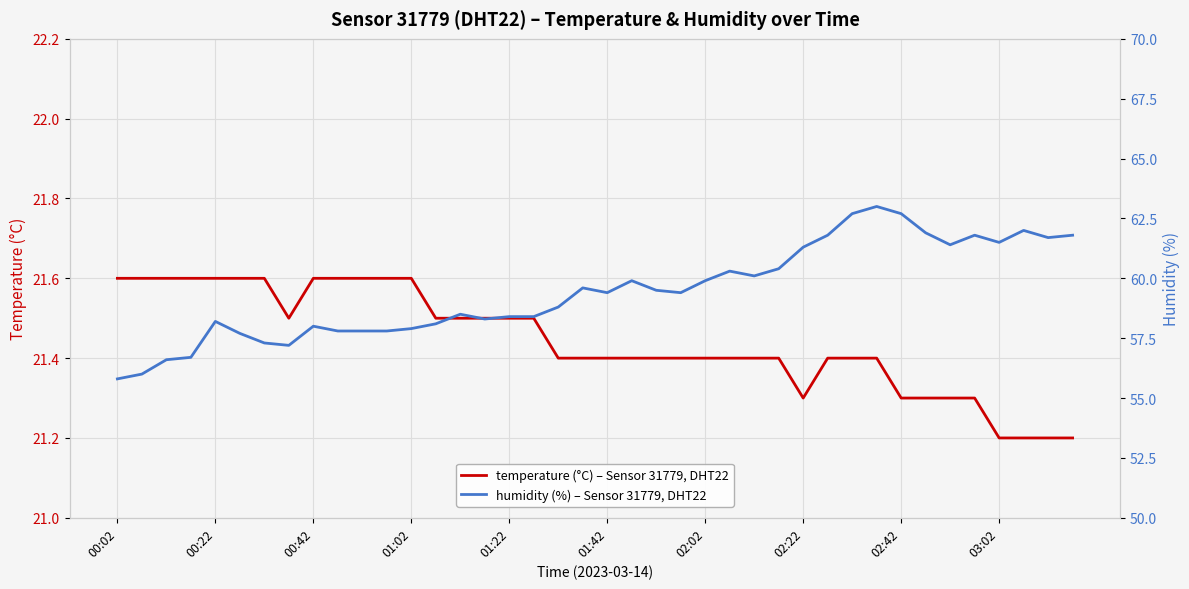

Is the value of humidity (%) – Sensor 31779, DHT22 at 30 greater than the value of temperature (°C) – Sensor 31779, DHT22 at 39?

Yes